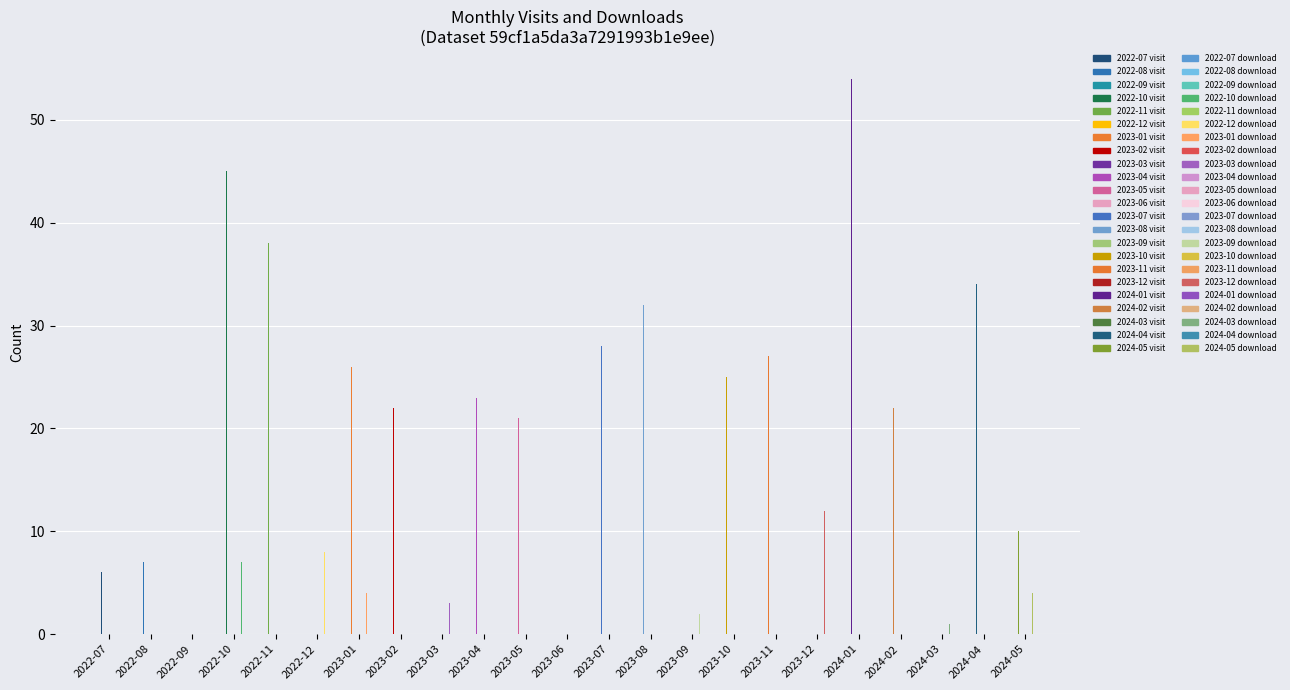

How many categories are shown in the chart?

23